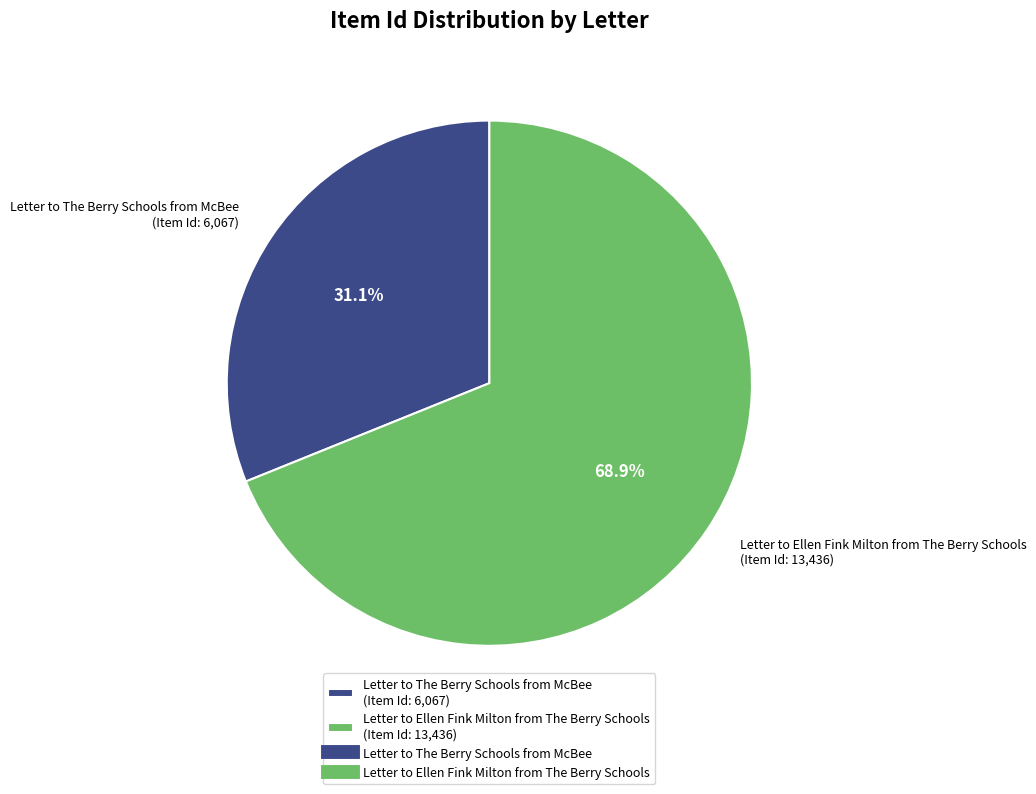

To the nearest percent, what is the difference between the Letter to The Berry Schools from McBee and Letter to Ellen Fink Milton from The Berry Schools slice percentages?

38%